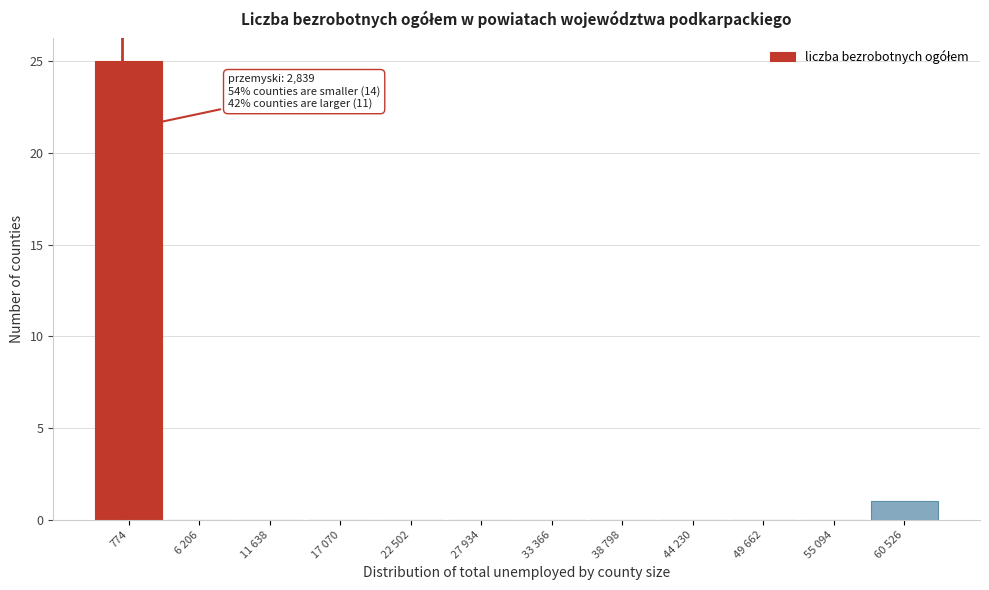

Reading left to right, what are all the values shown in this chart?

774=25	6 206=0	11 638=0	17 070=0	22 502=0	27 934=0	33 366=0	38 798=0	44 230=0	49 662=0	55 094=0	60 526=1